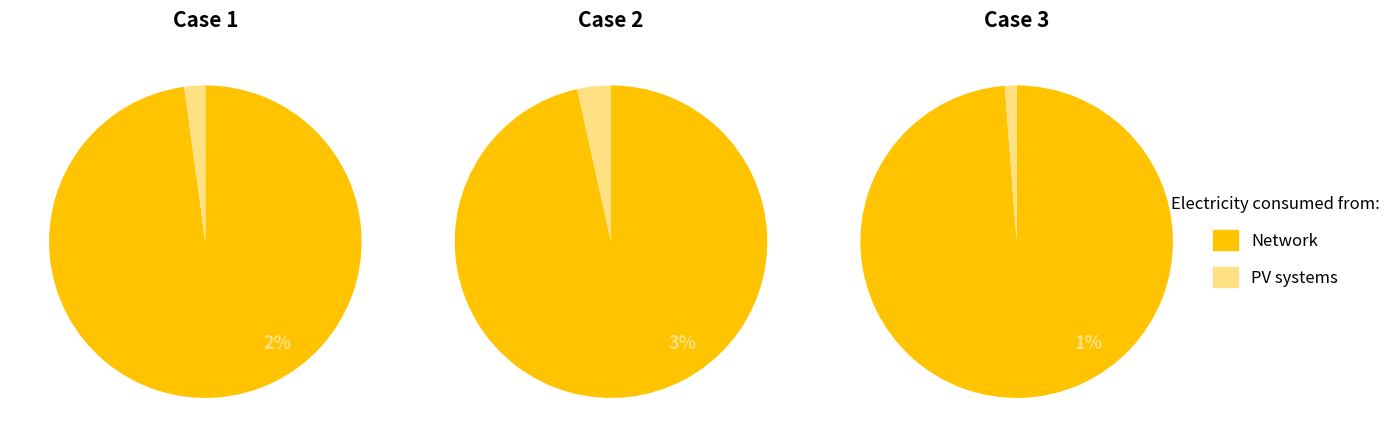

At Physical Environment, list the series in order from largest to smallest.

Network, PV systems